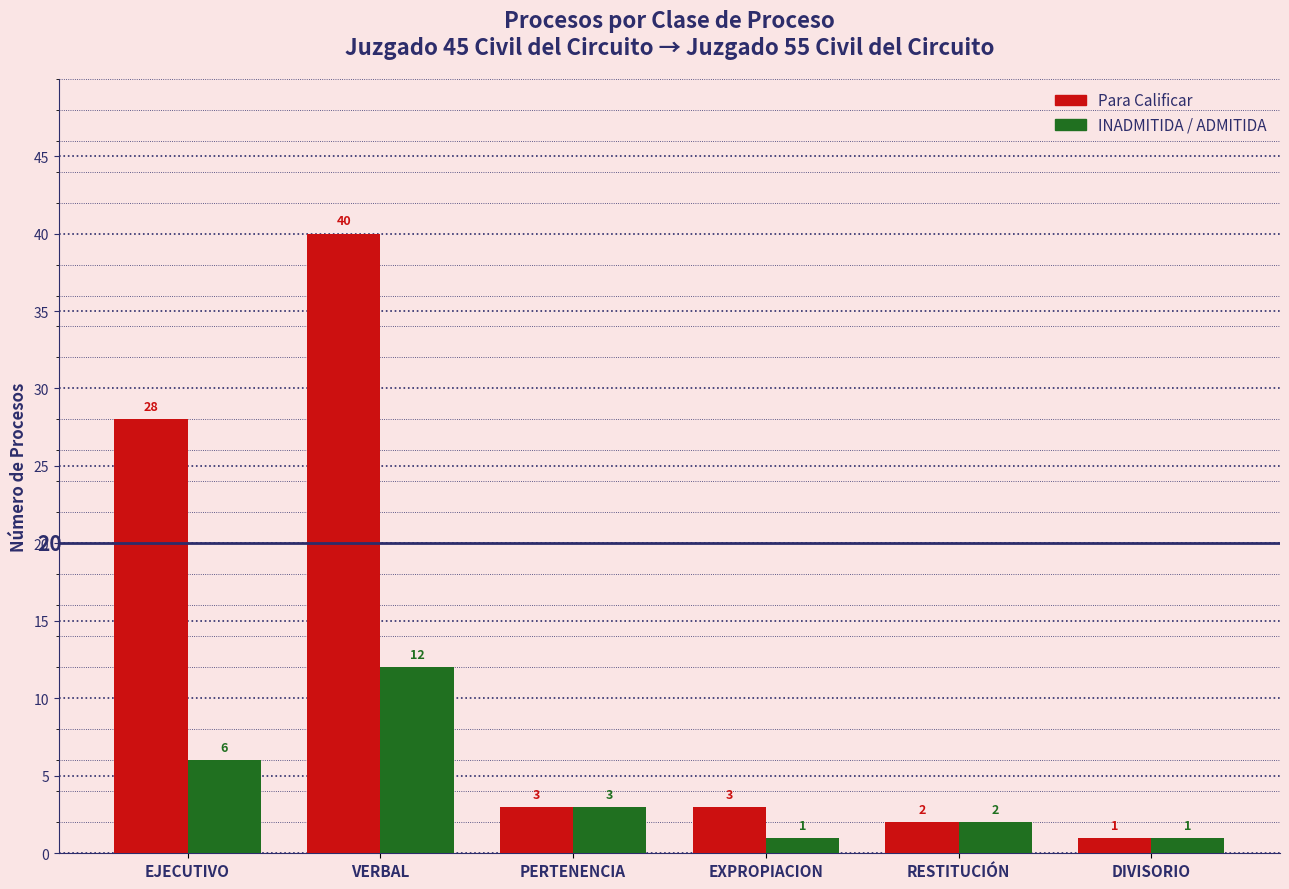

Rank the series by their maximum value, from lowest to highest.

INADMITIDA / ADMITIDA, Para Calificar